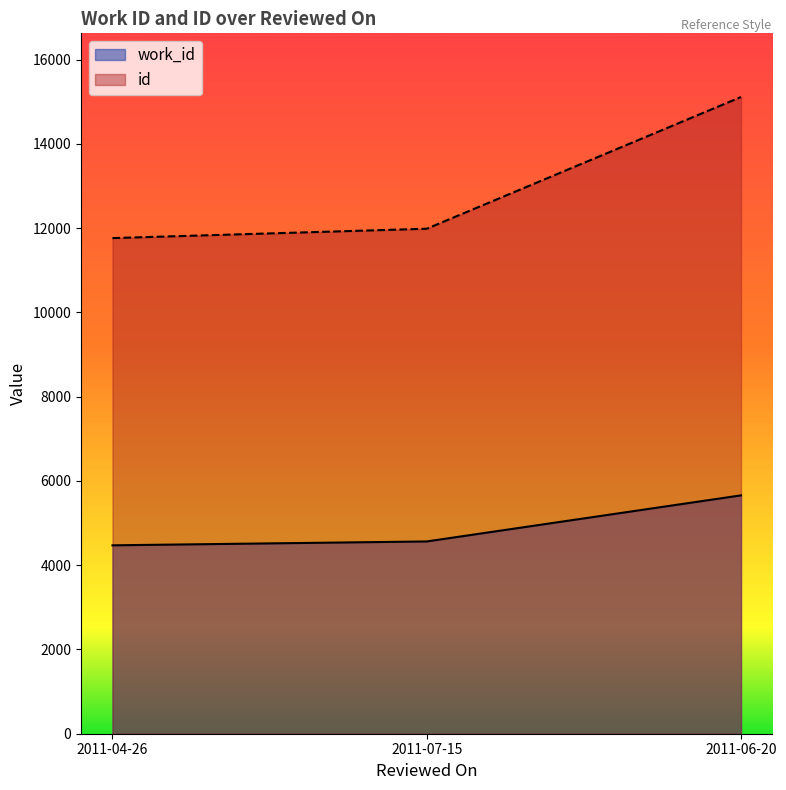

What is the difference between the maximum and minimum values in the work_id series?

1186